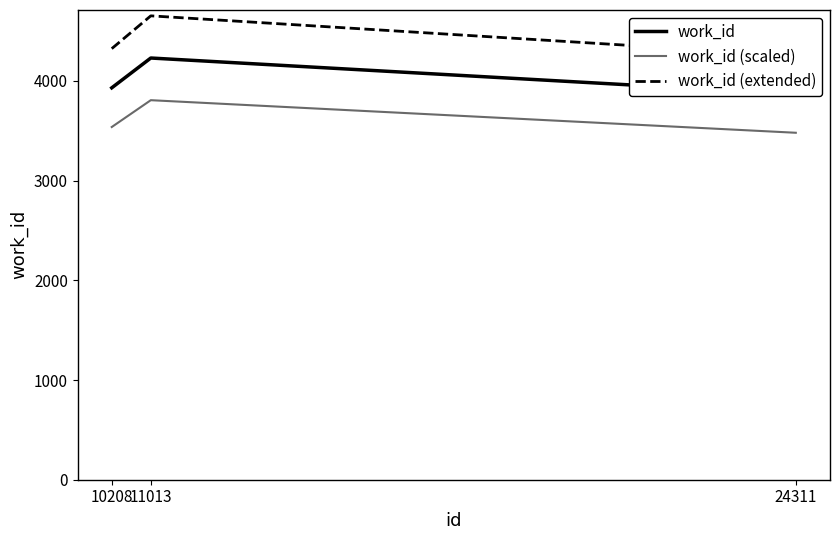

How many data points does each series have?

3